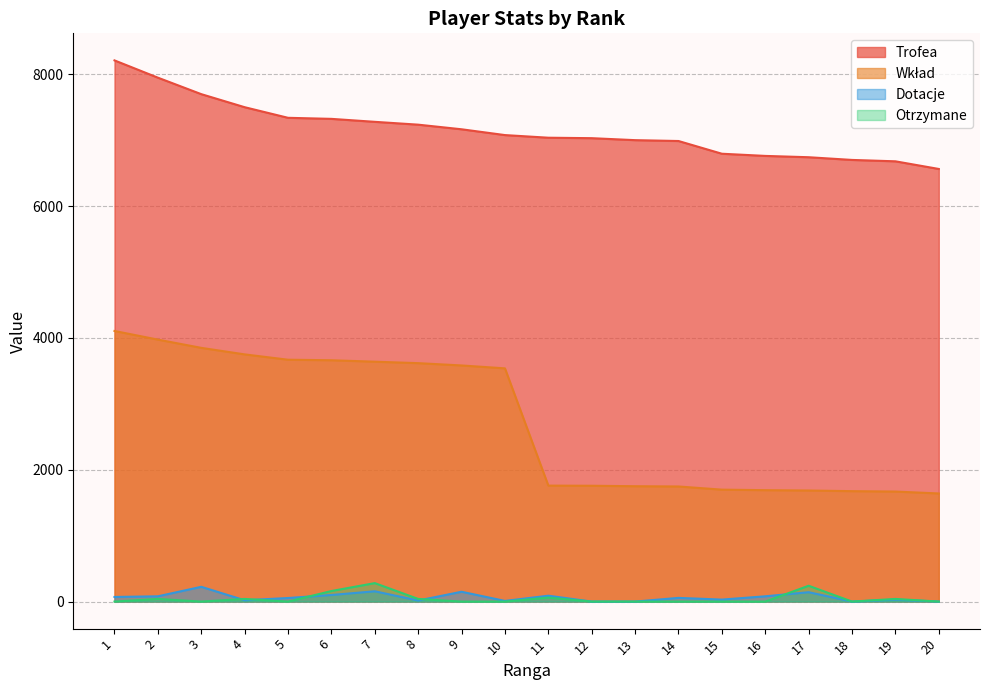

What is the sum of the Wkład values at 6 and 4?

7411